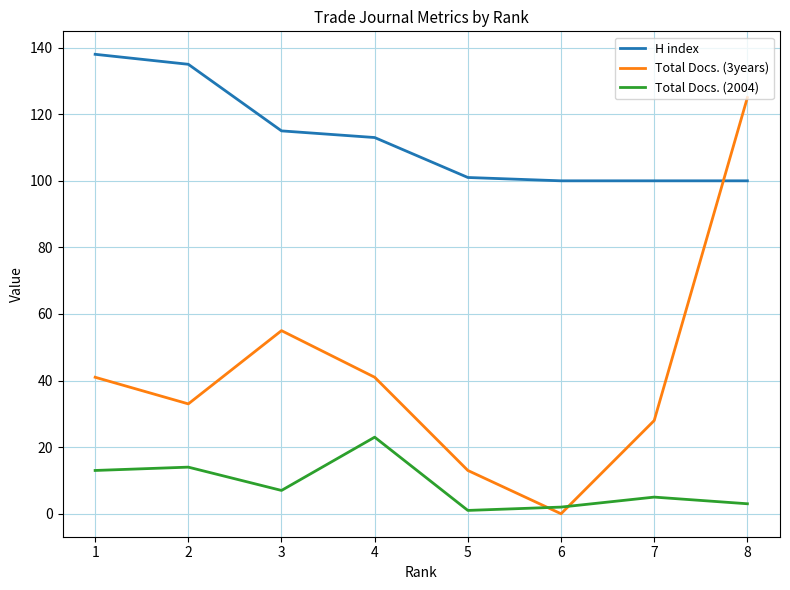

Reading left to right, what are all the values shown in this chart?

H index: 1=138	2=135	3=115	4=113	5=101	6=100	7=100	8=100
Total Docs. (3years): 1=41	2=33	3=55	4=41	5=13	6=0	7=28	8=125
Total Docs. (2004): 1=13	2=14	3=7	4=23	5=1	6=2	7=5	8=3